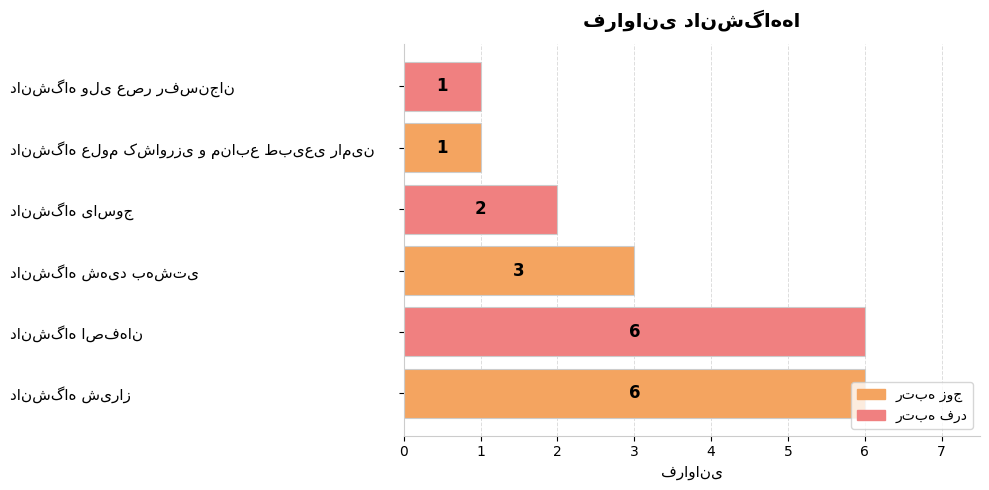

What is the maximum value shown in the chart?

6